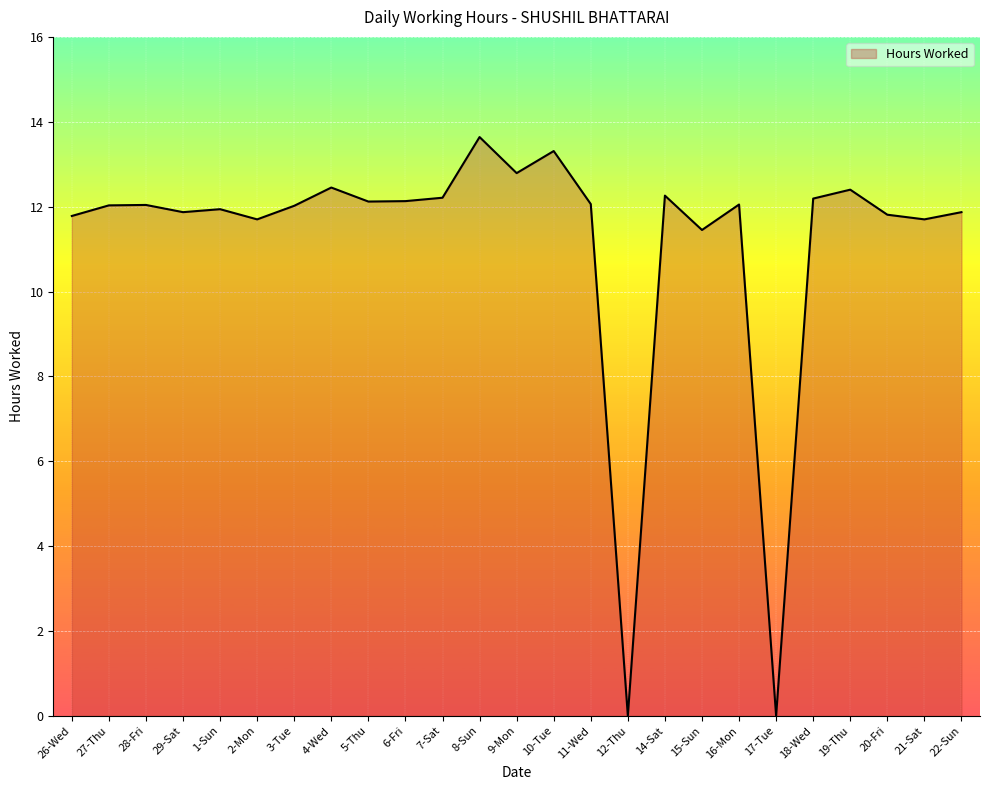

At which category does the chart reach its peak across all series?

8-Sun